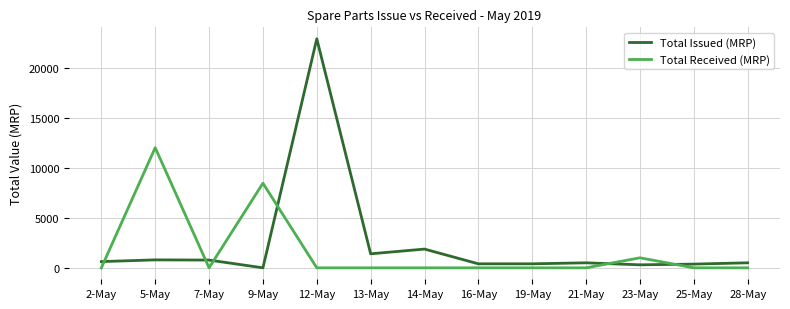

Which category has the highest value in the Total Issued (MRP) series?

12-May